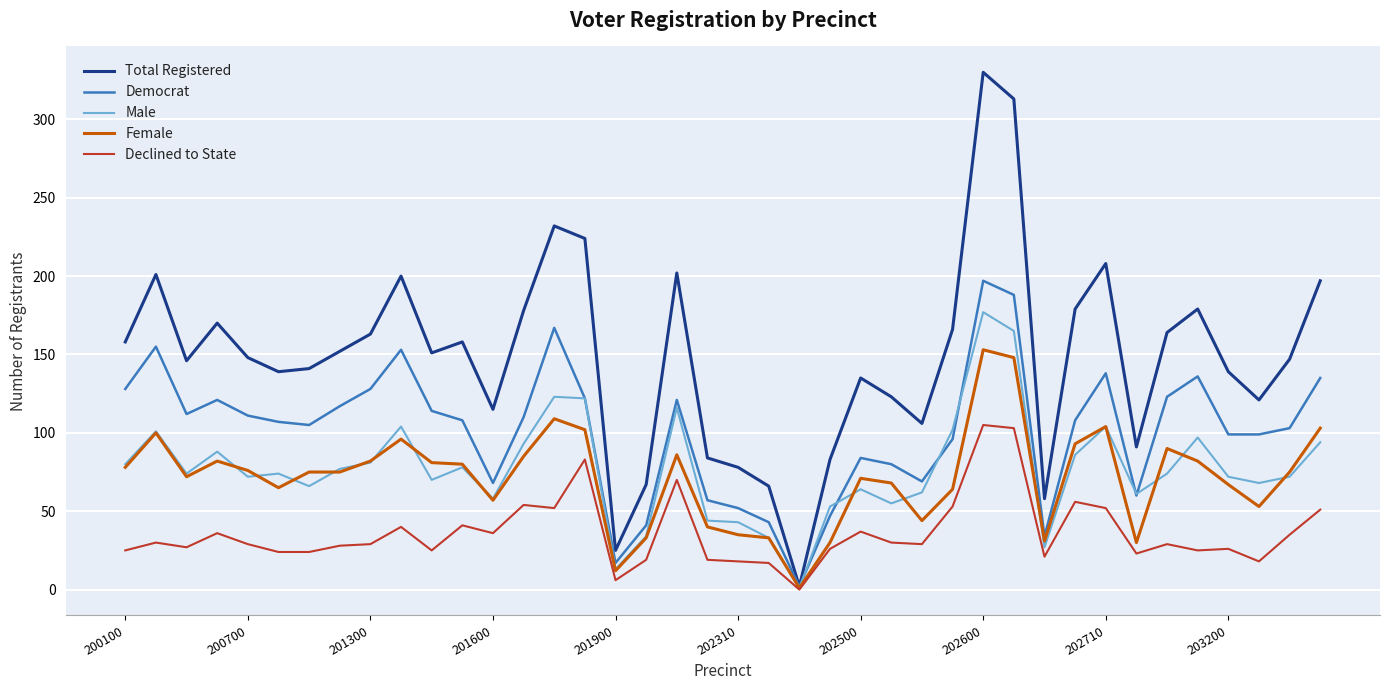

Which series has the widest spread of values?

Total Registered